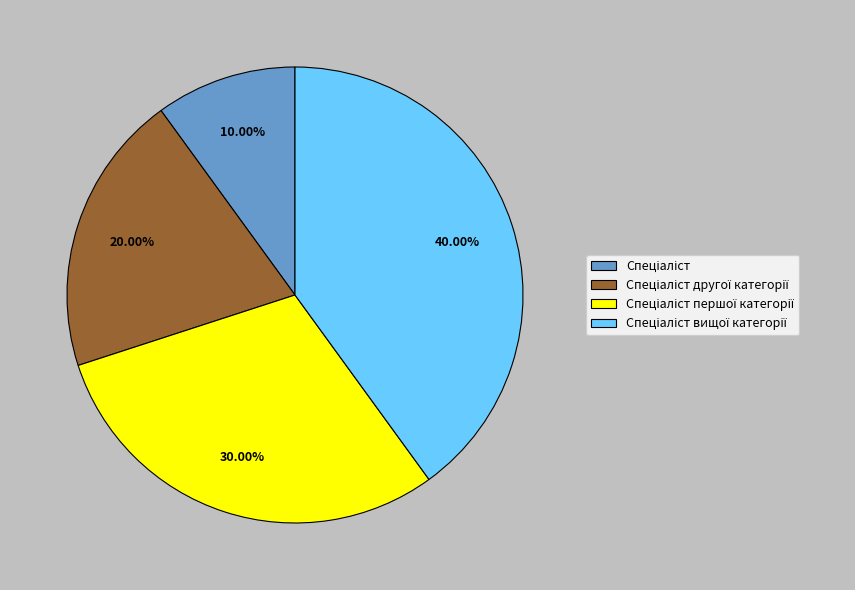

Does any single category account for the majority?

No